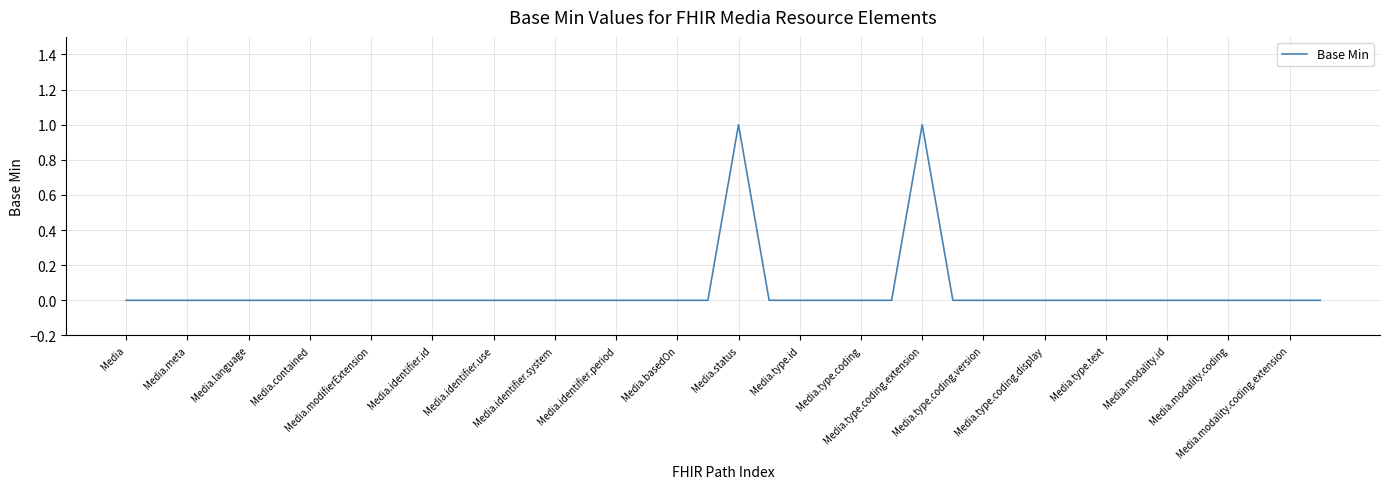

How many lines are shown in the chart?

1